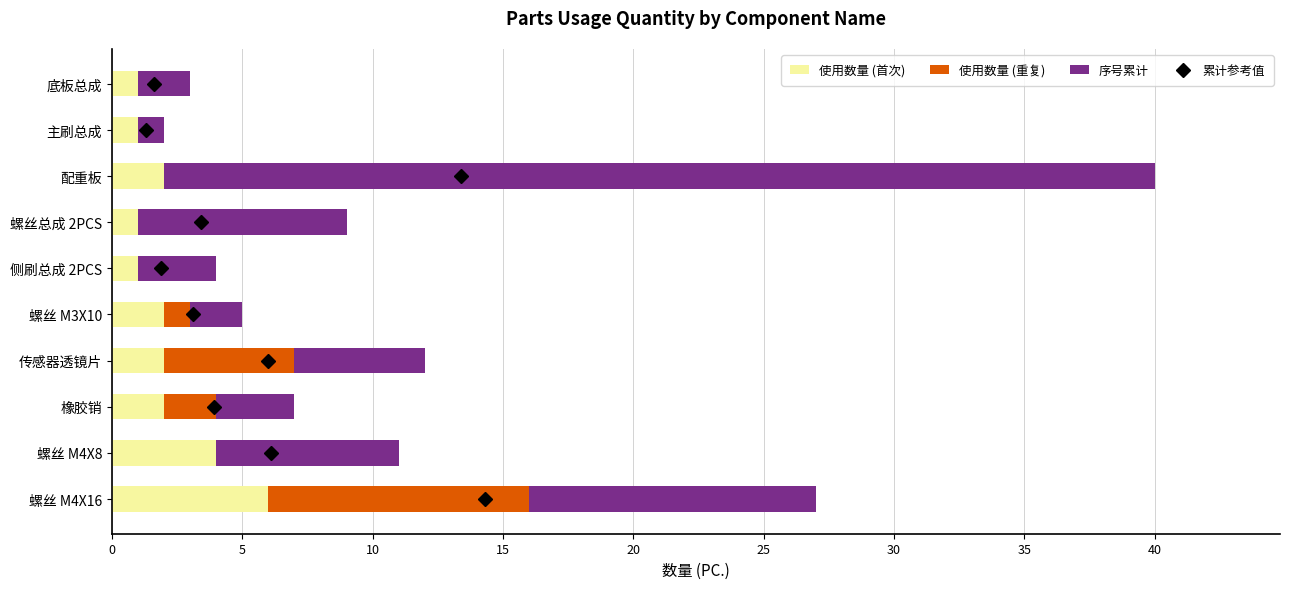

What is the sum of all 使用数量 (首次) values?

22